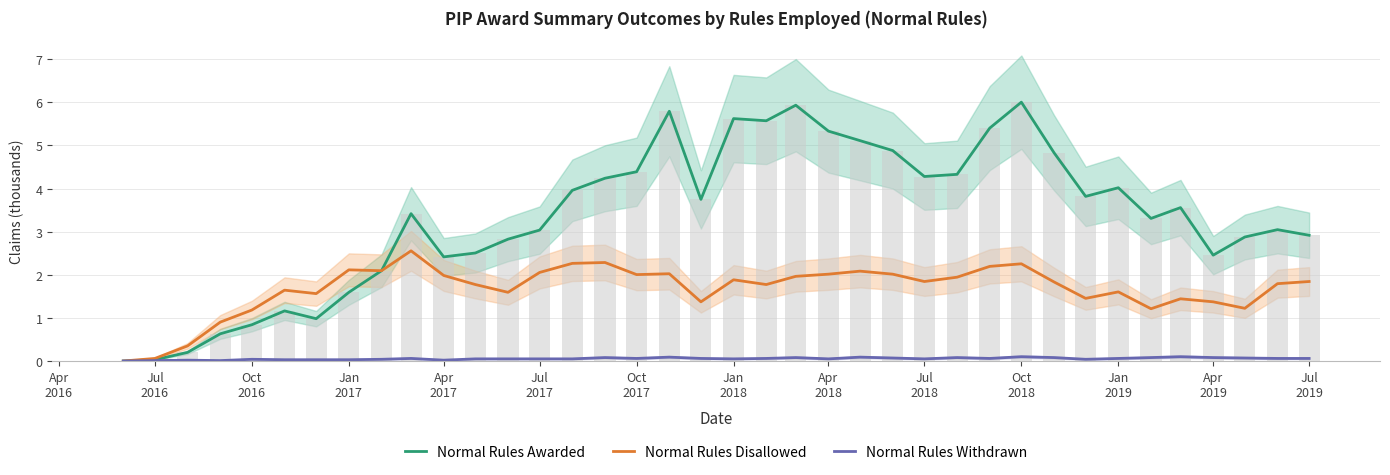

What is the average value of the Normal Rules Withdrawn series?

0.1